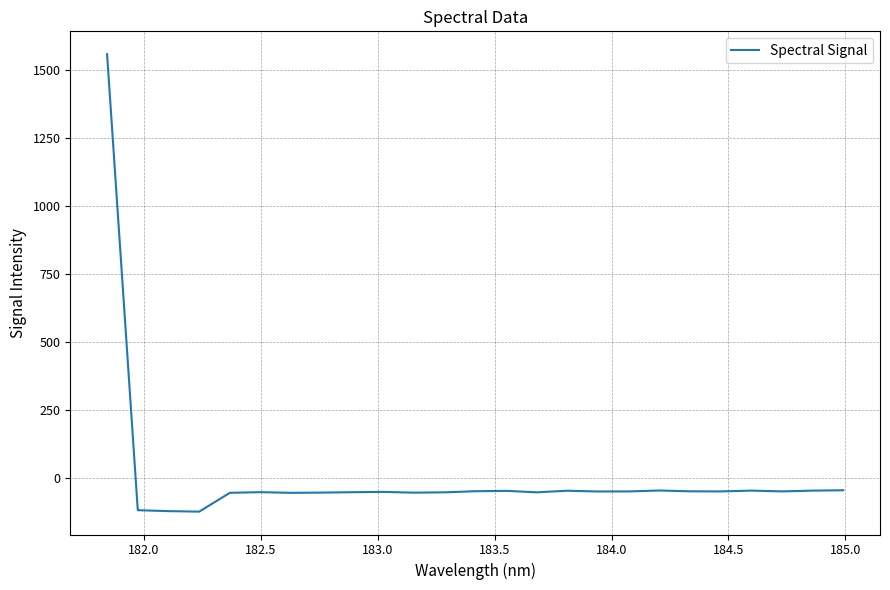

What is the difference between the maximum and minimum values?

1684.7